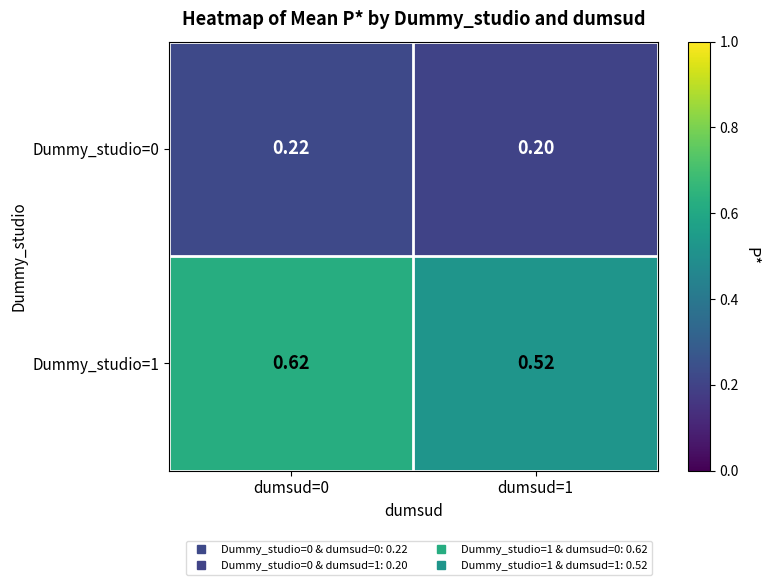

Is the value of Dummy_studio=0 at dumsud=0 greater than the value of Dummy_studio=1 at dumsud=0?

No